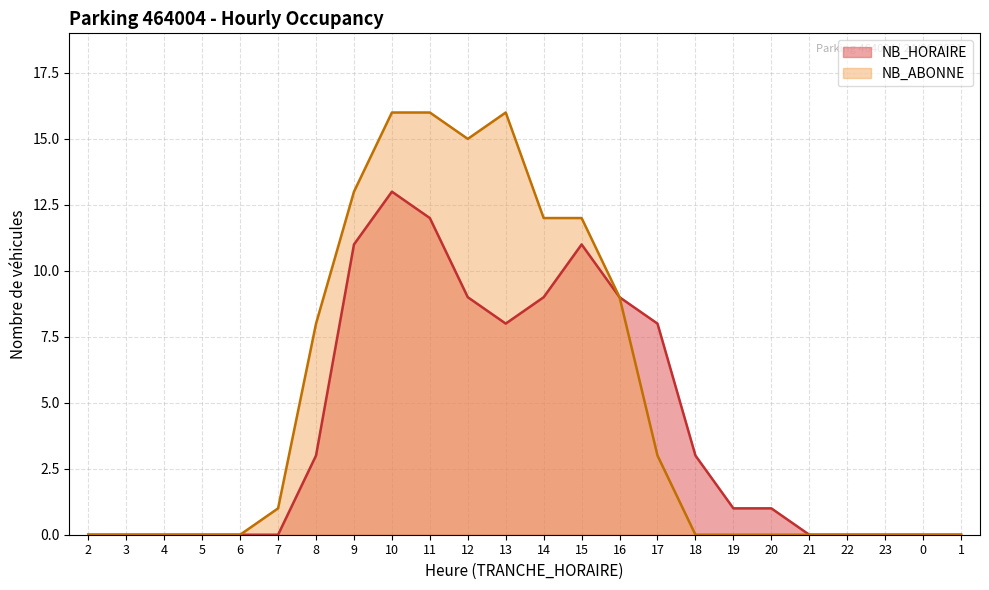

Is it true that NB_ABONNE equals -7 at 22?

False